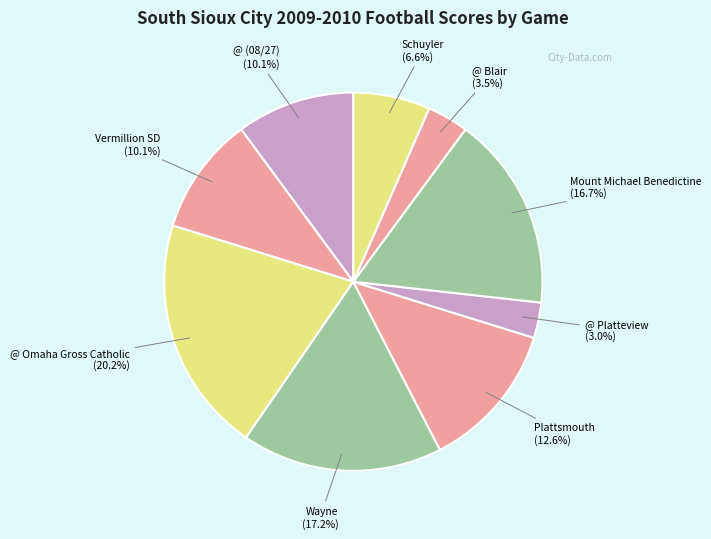

Is it true that Wayne is 17% of the pie?

True